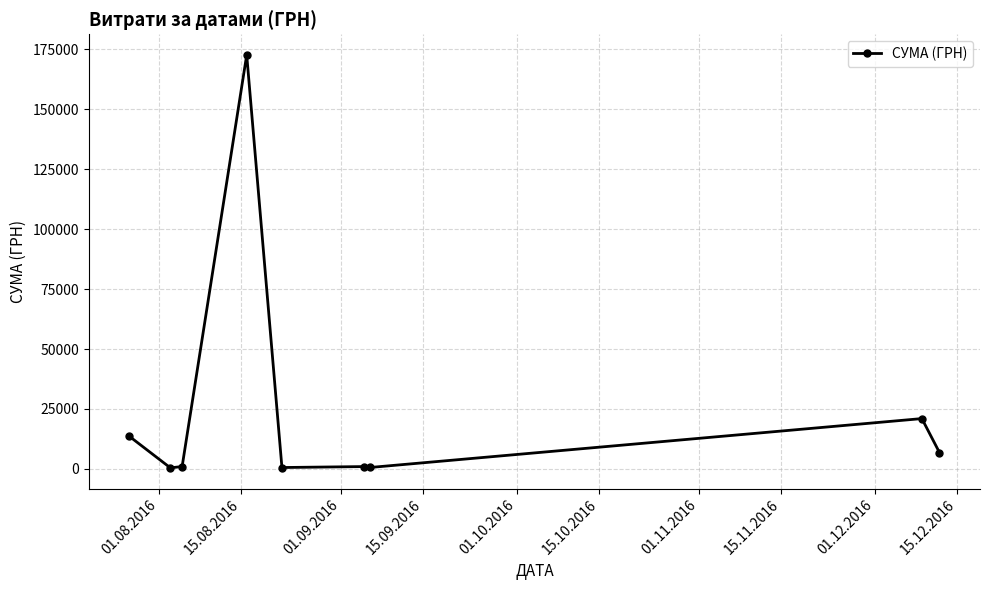

What is the value of the 8th point from the left?

21000.0